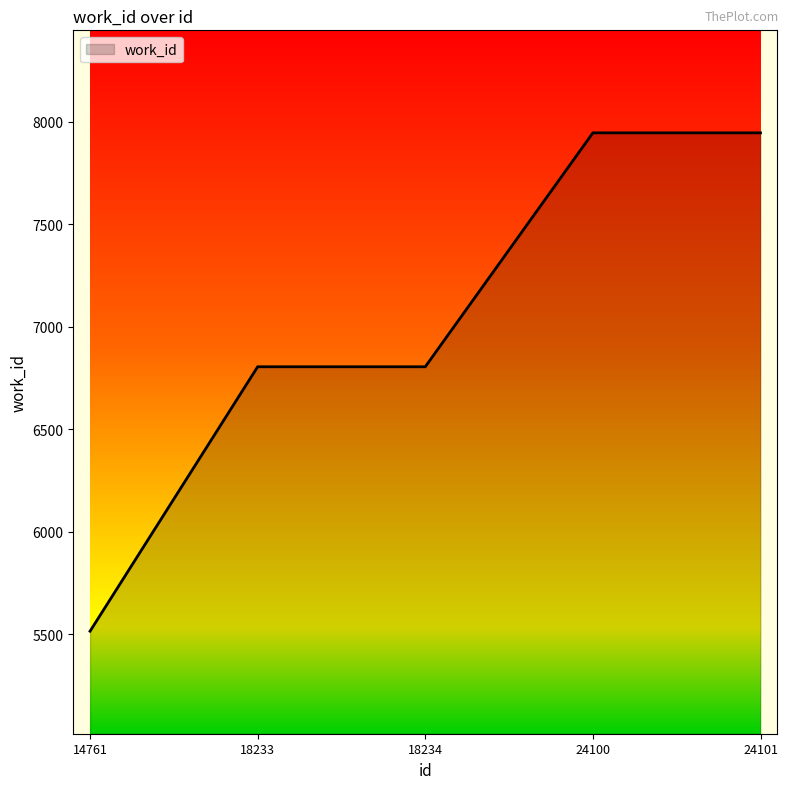

What is the change in value from 18234 to 24101?

+1141